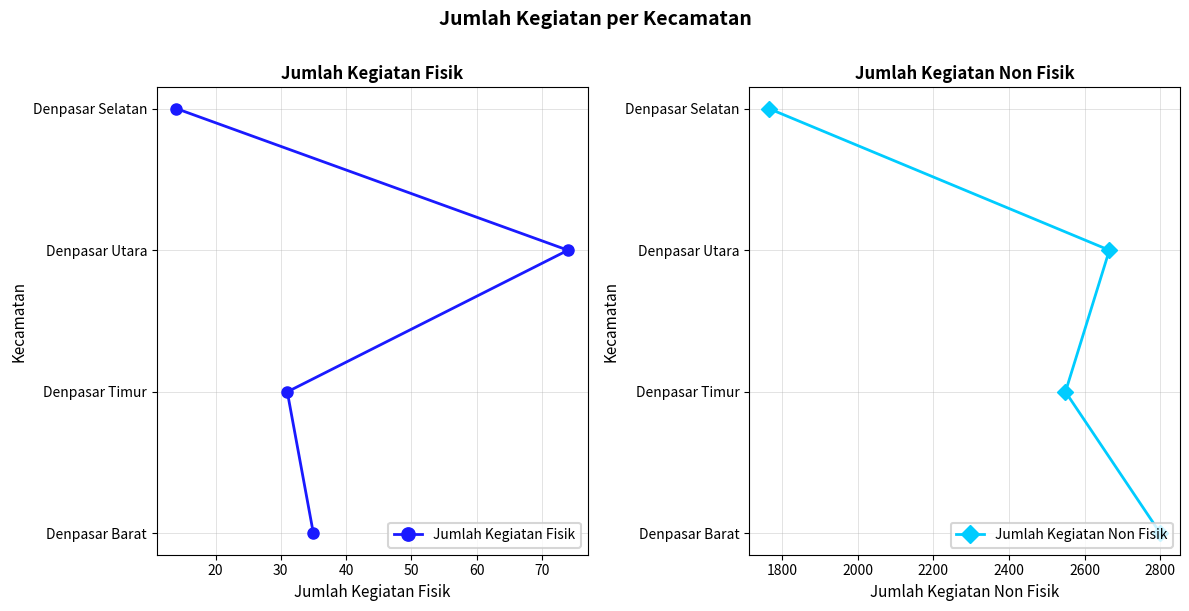

What is the difference between the maximum and second lowest values in the Jumlah Kegiatan Non Fisik series?

2